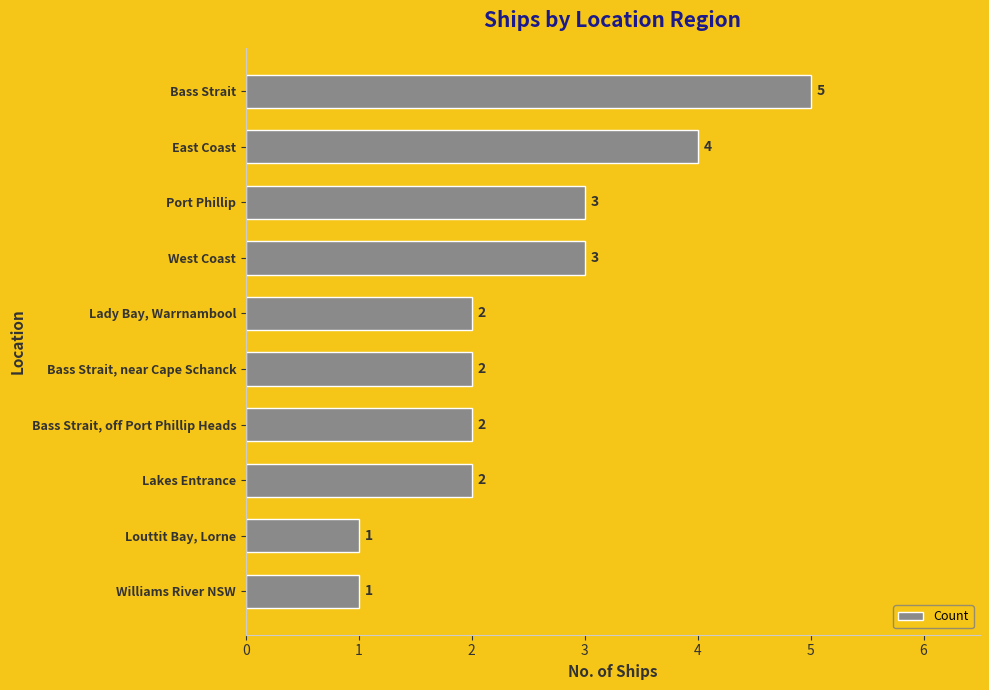

How many bars are there in total?

10